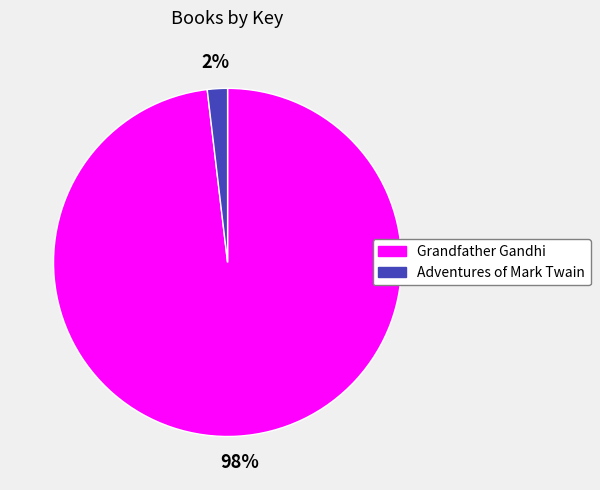

Is there a majority slice in this chart?

Yes